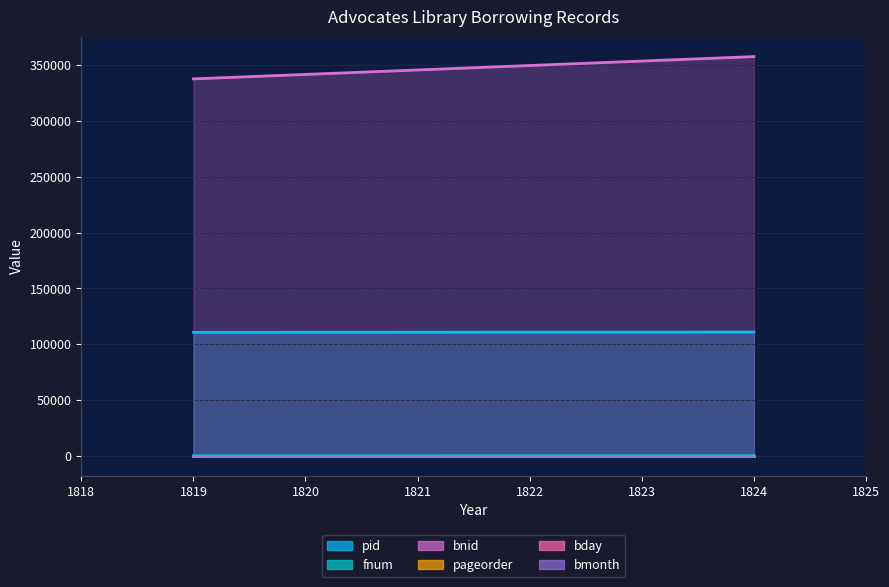

Which series has the largest total across all categories?

bnid